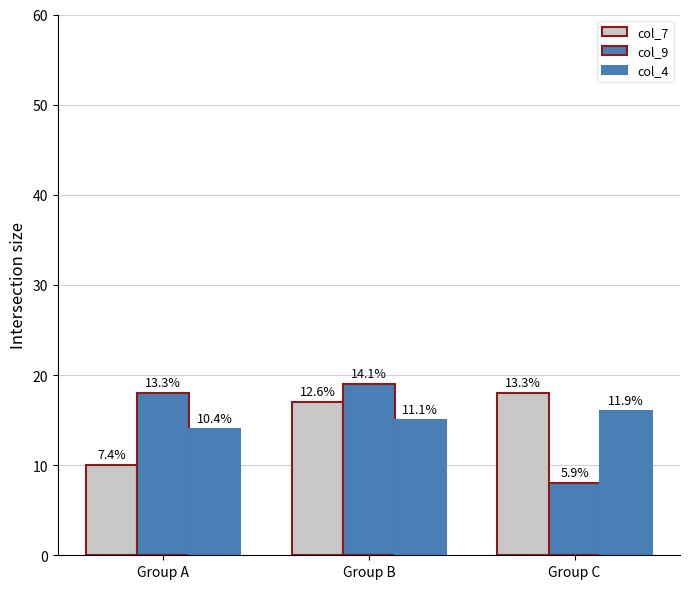

Are the bars horizontal?

No